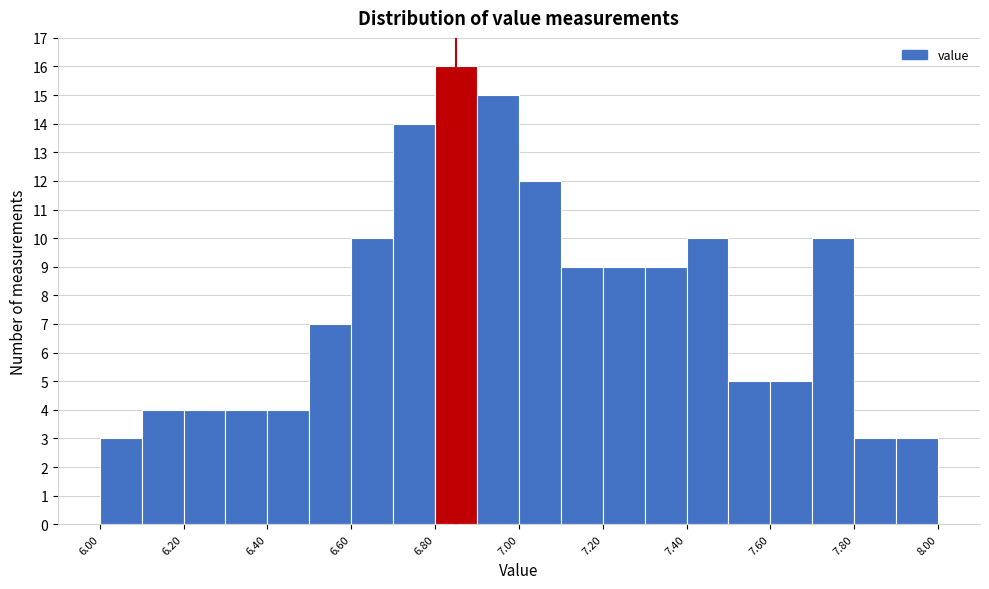

Which range on the x-axis has the tallest bar?

6.8 to 6.9